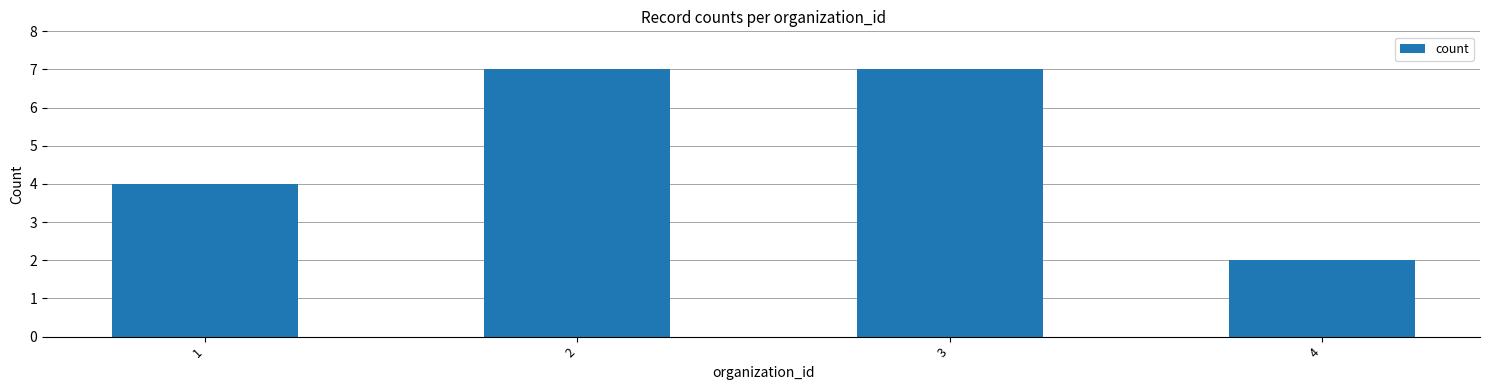

How many values are between 4 and 7?

3